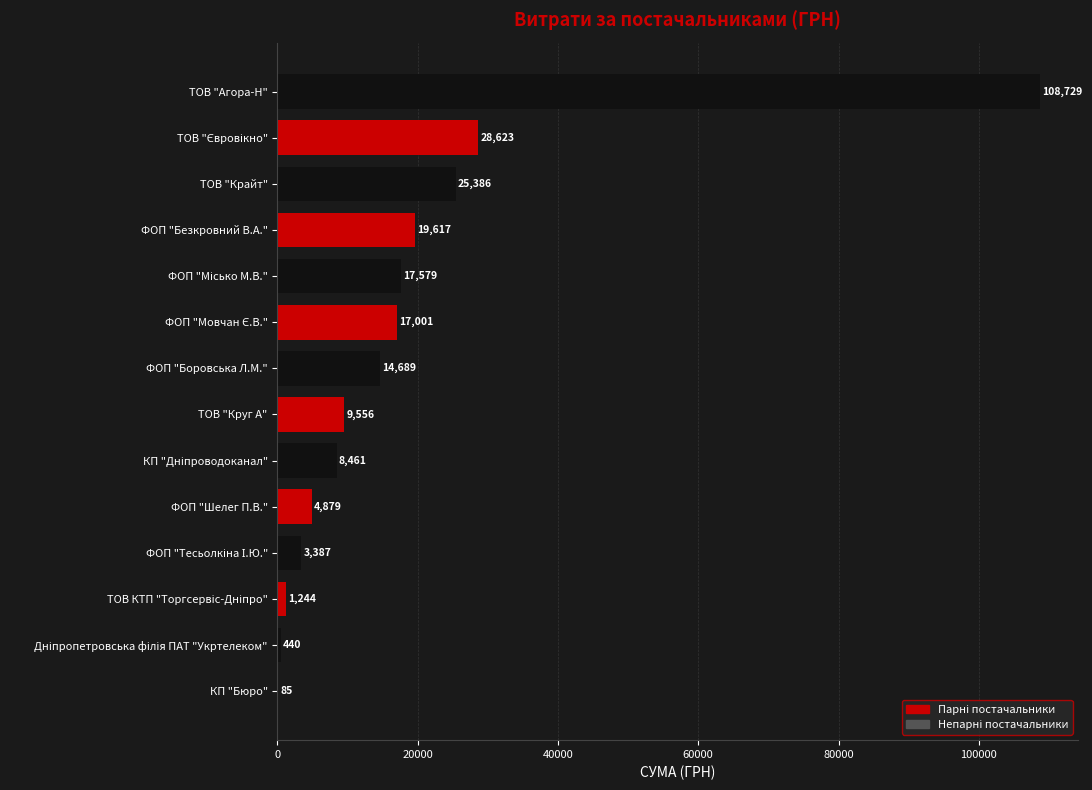

What is the greatest value displayed?

108728.5